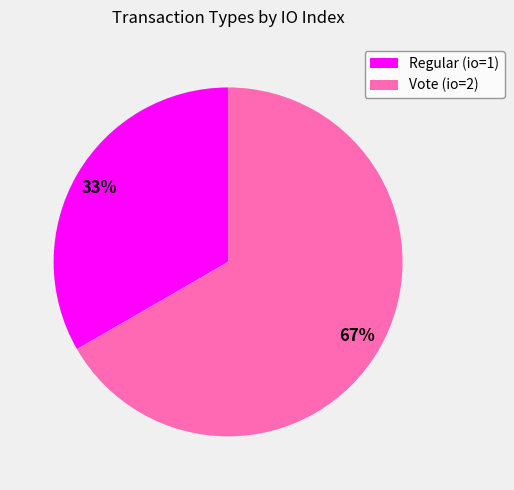

Is Regular (io=1) the majority of the pie?

No